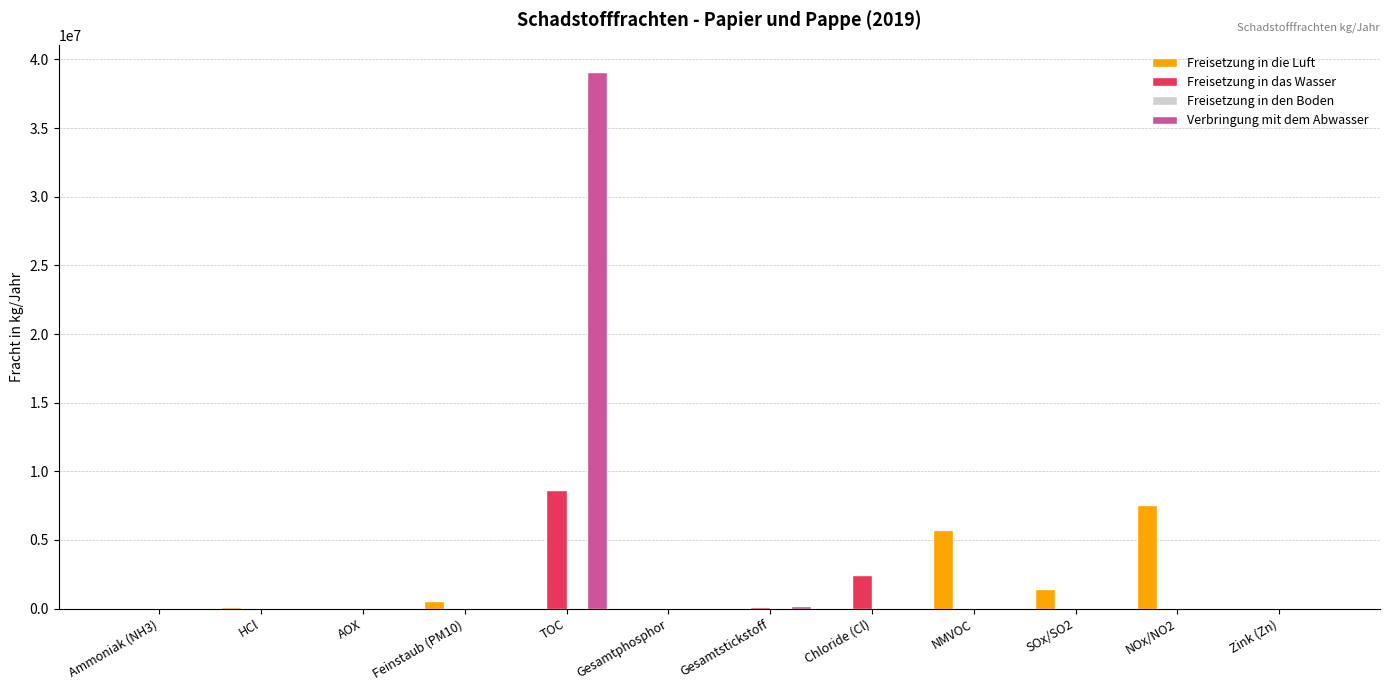

What is the maximum value shown in the chart?

39071000